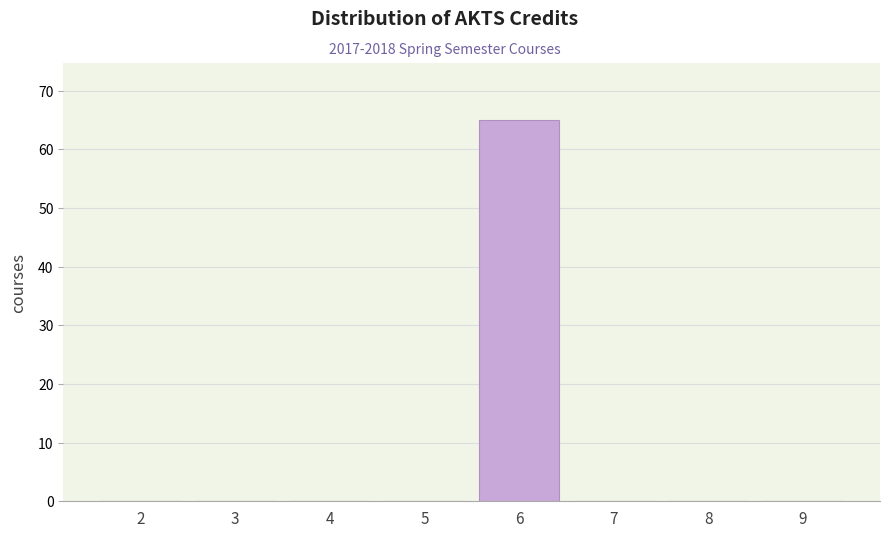

Reading left to right, transcribe all the data shown in this chart.

2=0	3=0	4=0	5=0	6=65	7=0	8=0	9=0